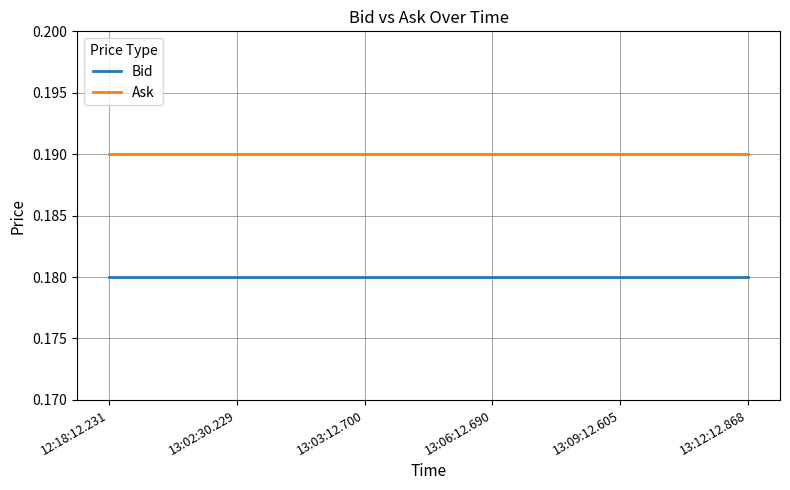

Is this an area chart (filled region under the line)?

No